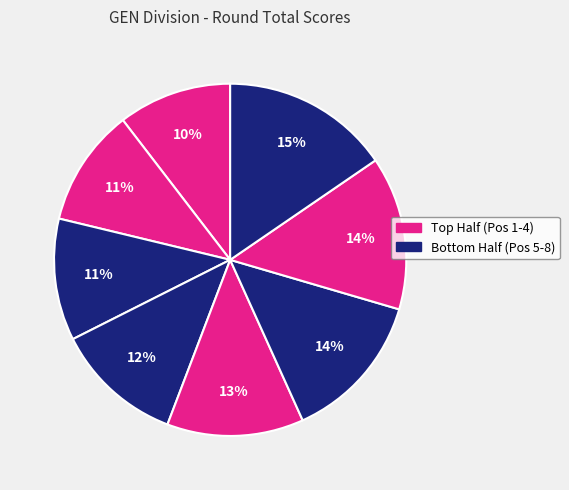

How many segments does this pie chart have?

8